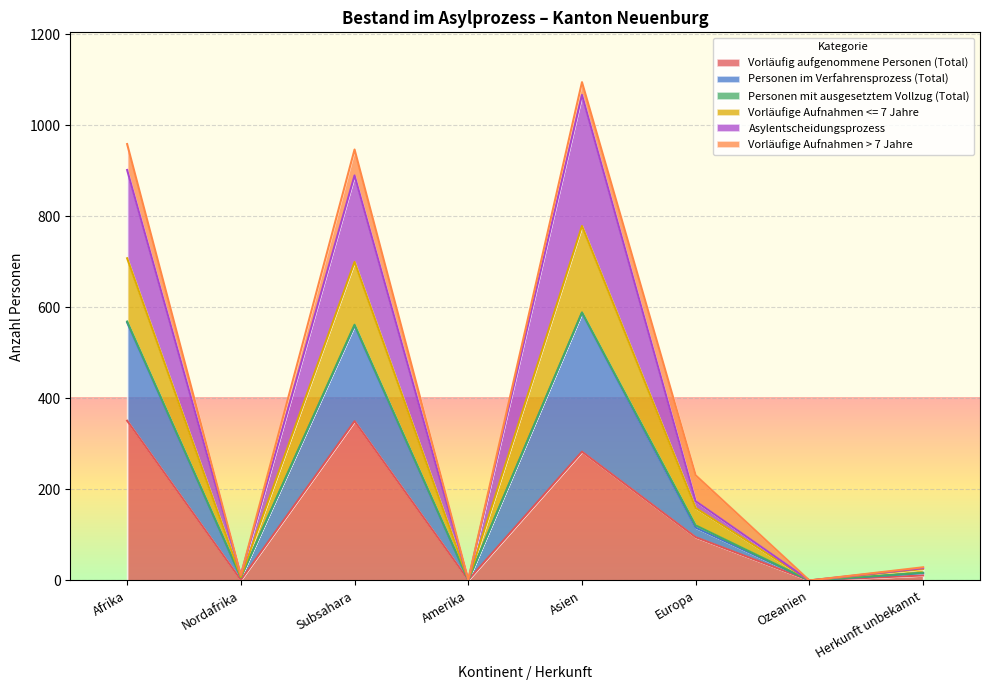

What is the label of the 6th point from the left?

Europa